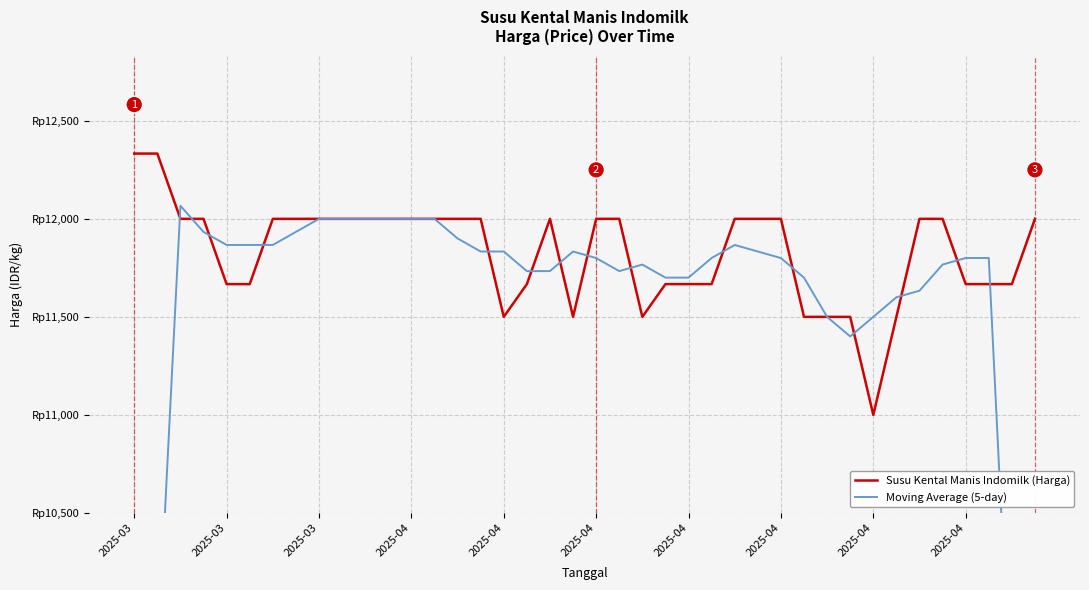

How many values in the Susu Kental Manis Indomilk (Harga) series are below 12000?

17